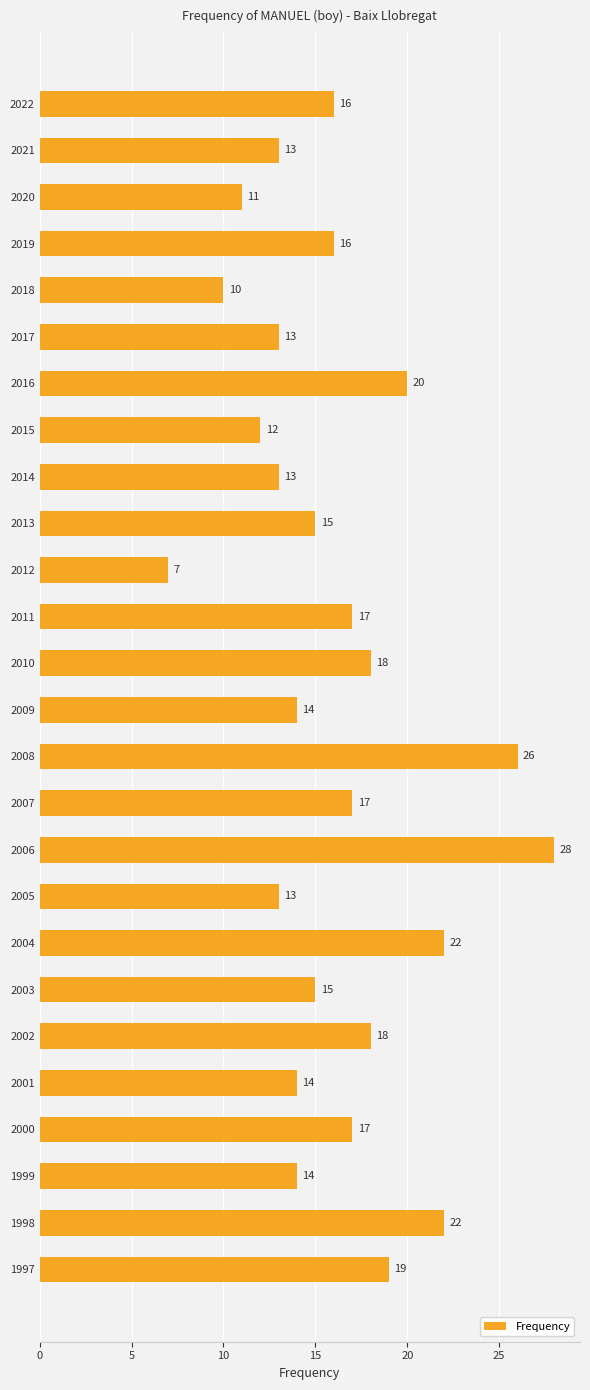

True or false: the data shows 17 at 2007.

True